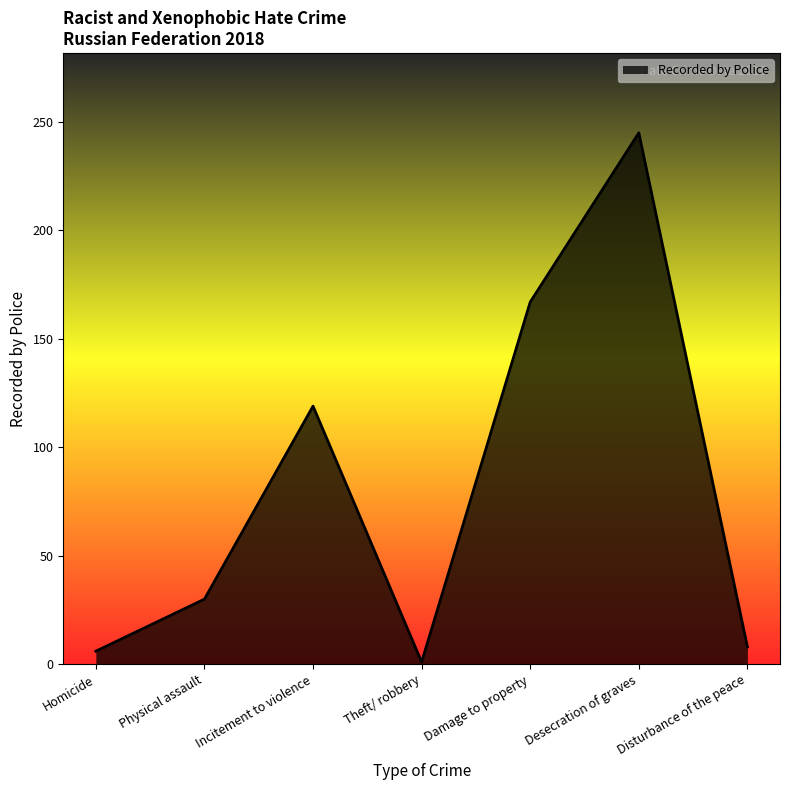

The chart shows a value of 21 at Physical assault. True or false?

False